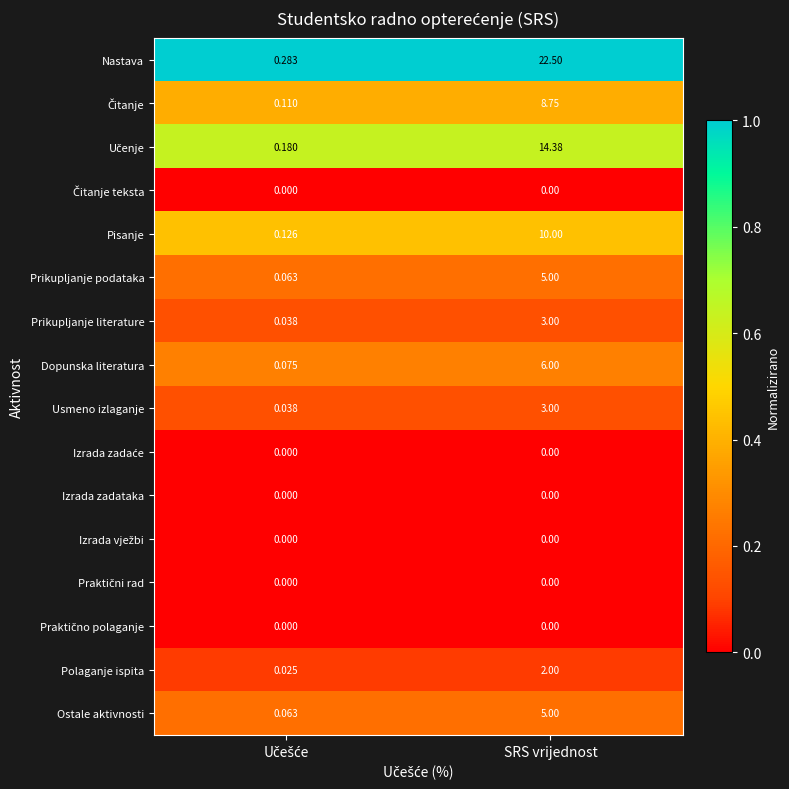

At which category is the sum across all series the highest?

SRS vrijednost